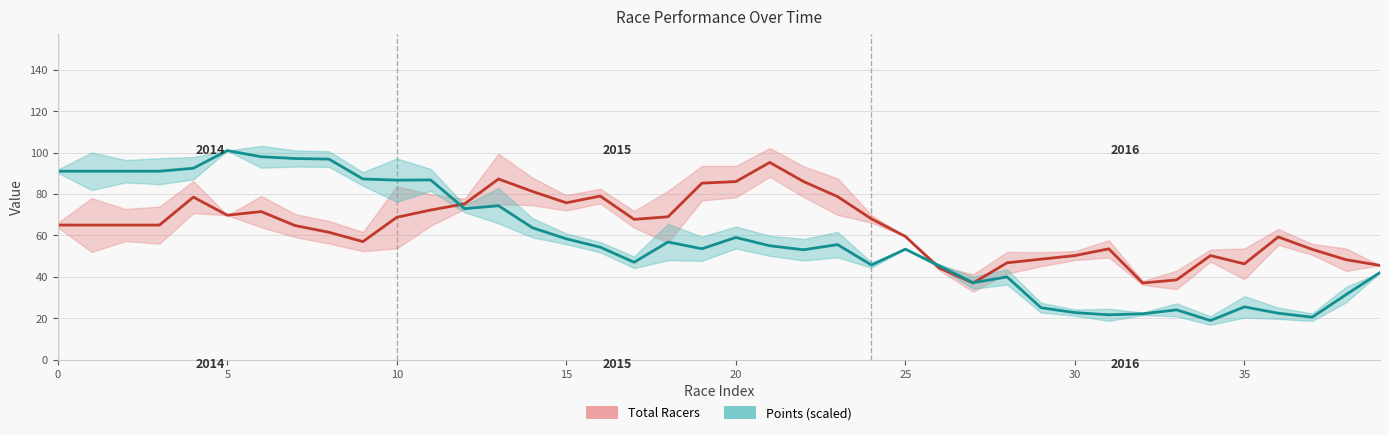

In Points (scaled), how many points are higher than both neighbors (excluding endpoints)?

10